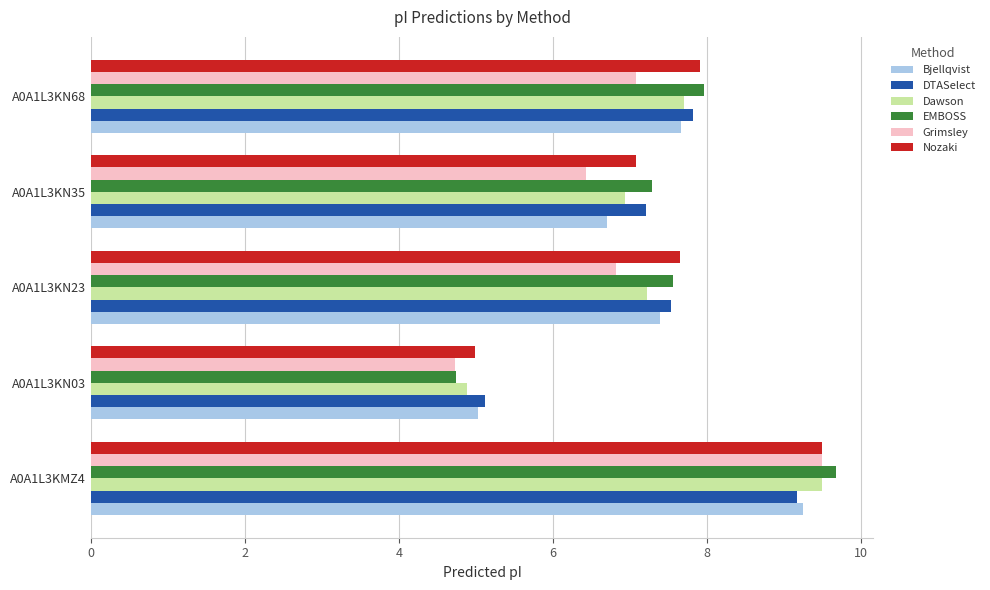

What is the difference between the highest and lowest values at A0A1L3KN35?

0.9